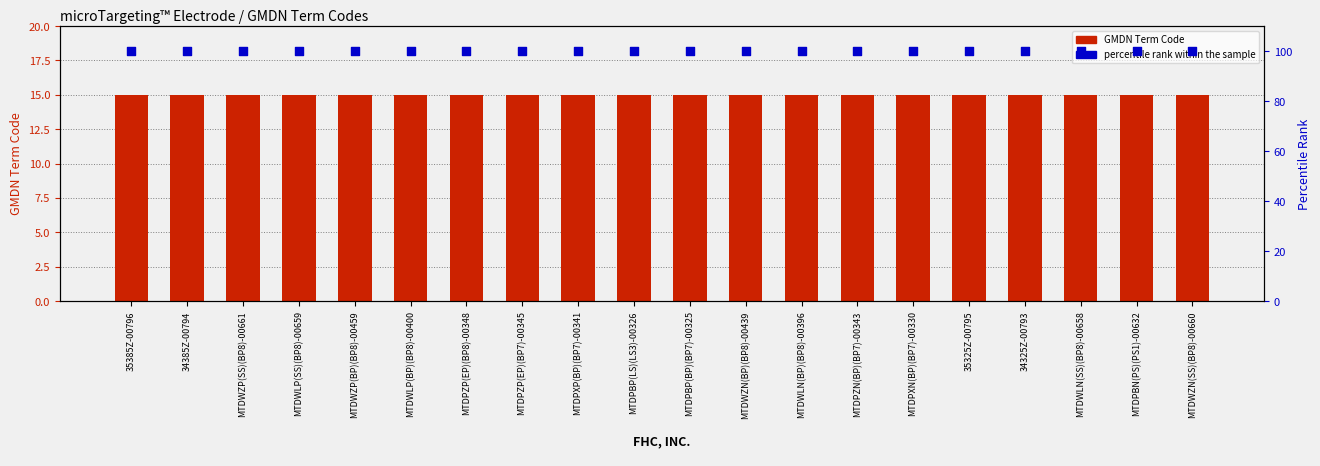

Which series reaches the maximum Y coordinate?

percentile rank within the sample